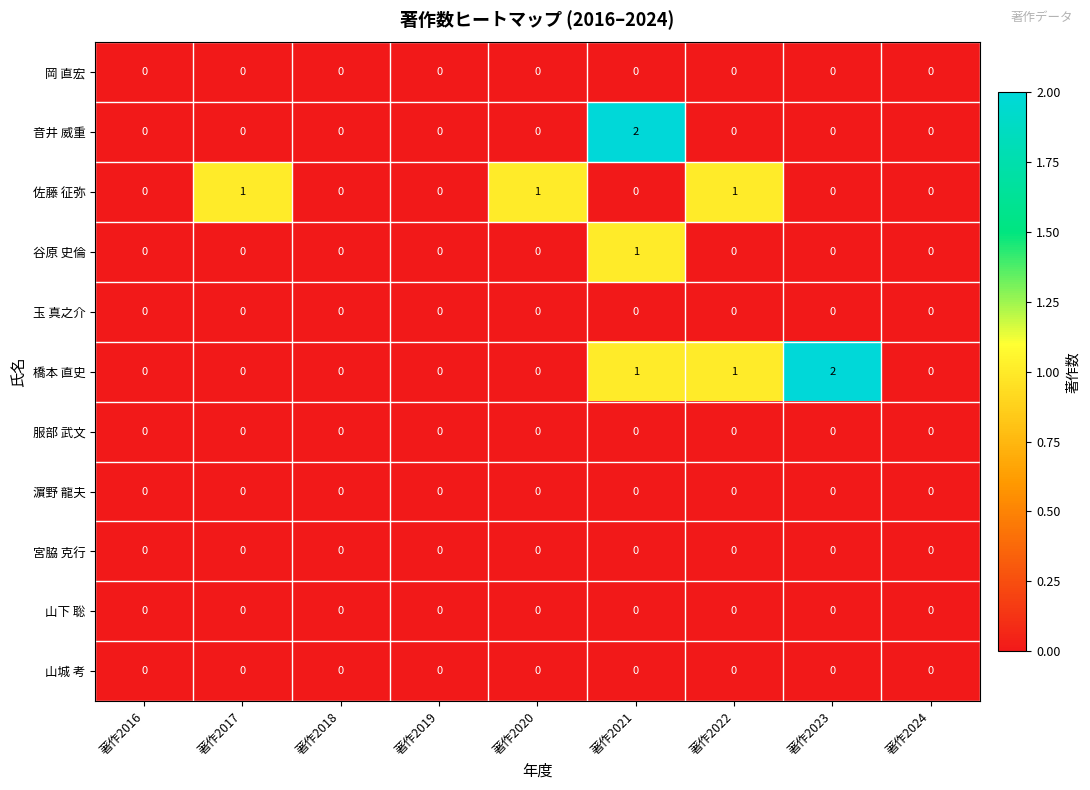

Which series changed the most between 著作2016 and 著作2020?

佐藤 征弥